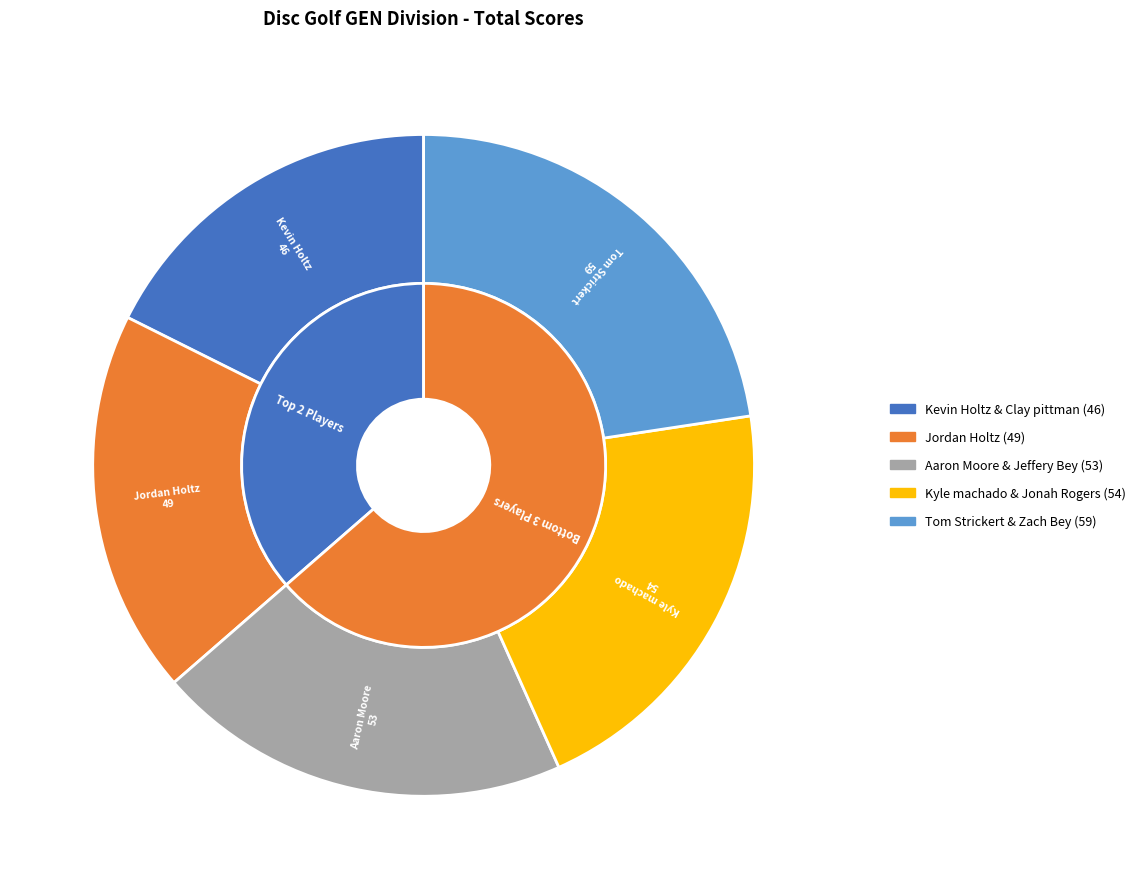

The Aaron Moore & Jeffery Bey slice represents 33% of the pie. True or false?

False